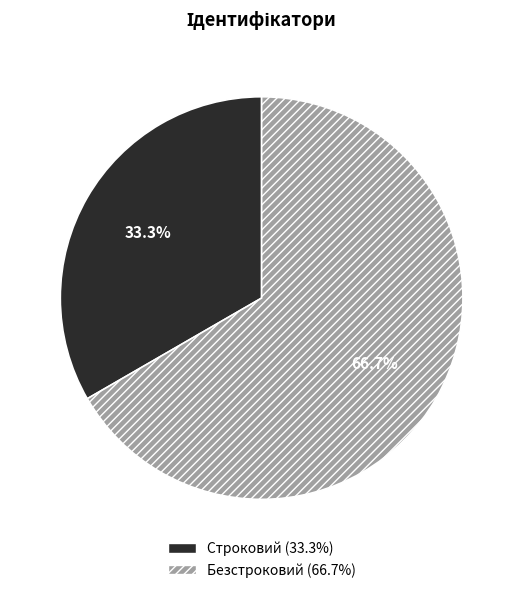

To the nearest percent, what portion does Строковий represent?

33%